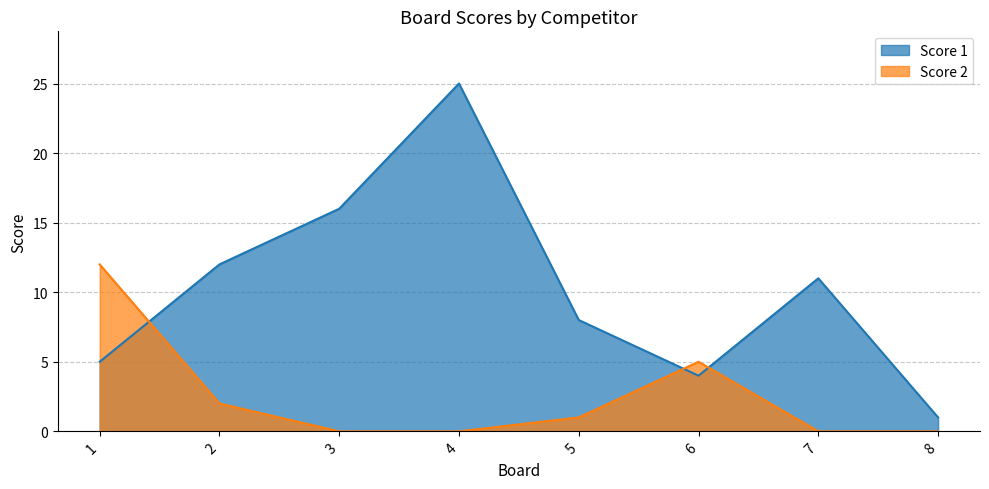

Rank the series by their average value, from lowest to highest.

Score 2, Score 1